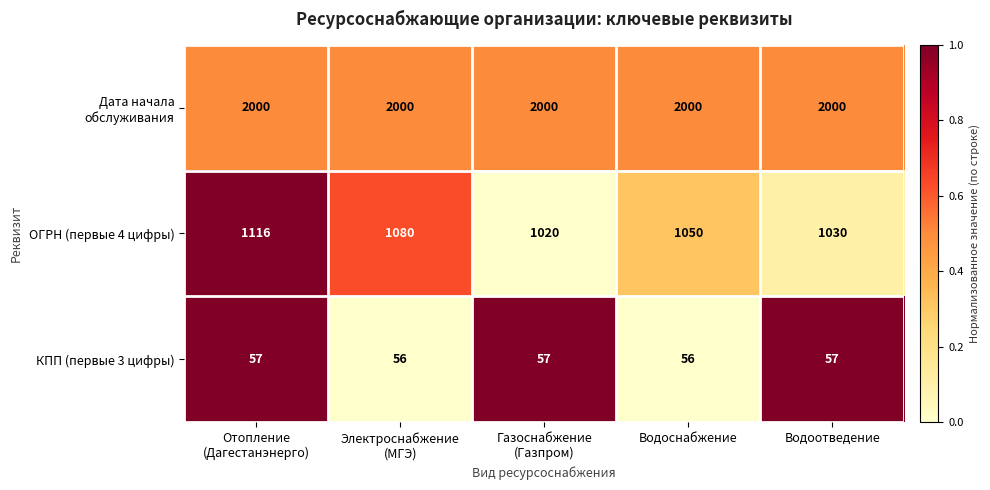

Count the number of data series in this chart.

3